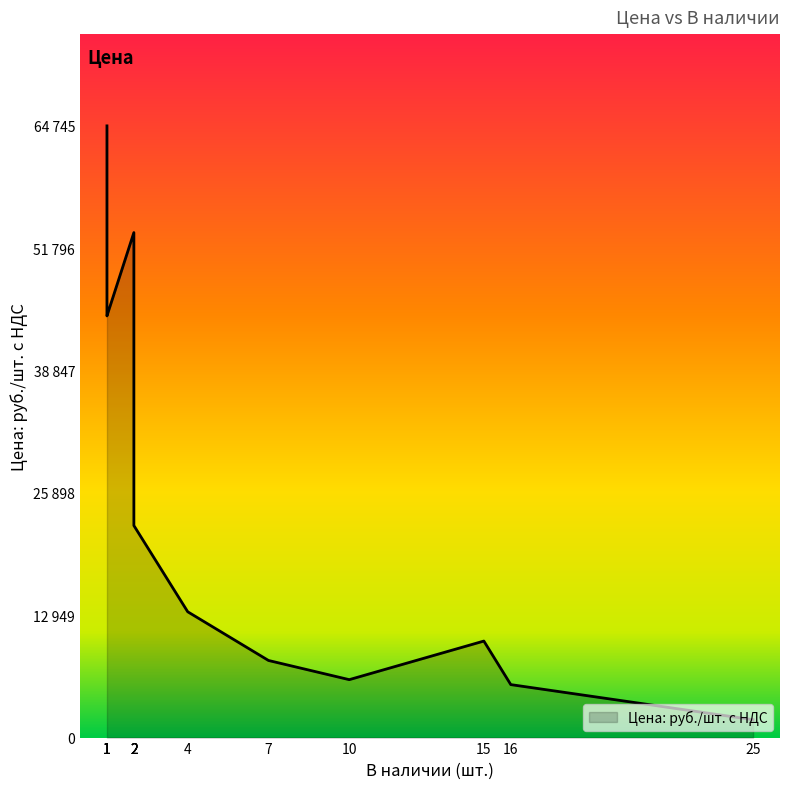

At which category does the data reach its first local peak?

2